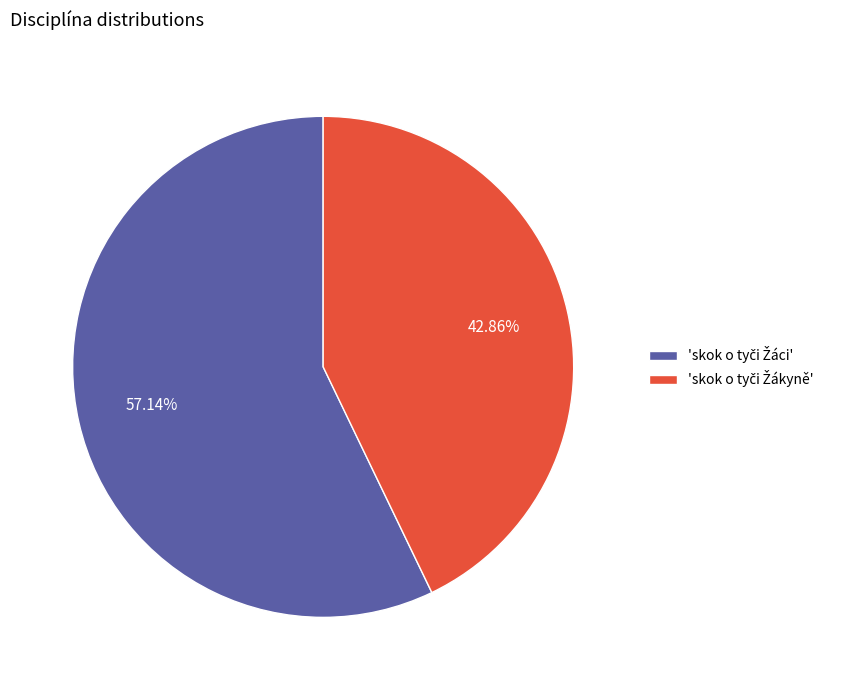

Is there any slice that represents more than half of the pie?

Yes